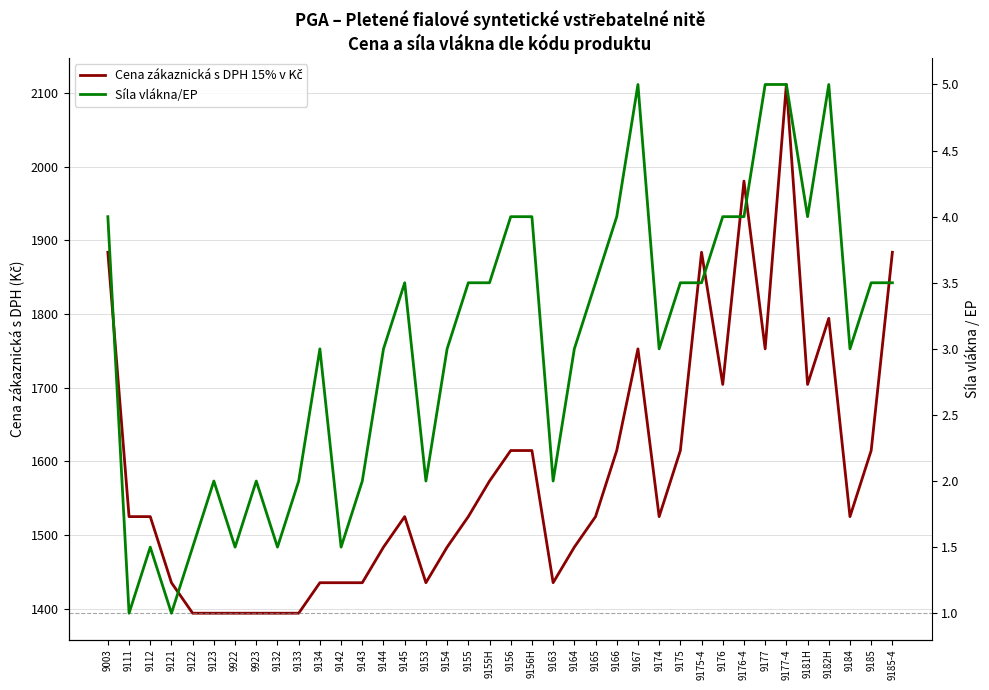

Reading left to right, list all the values displayed in this chart.

Cena zákaznická s DPH 15% v Kč: 9003=1883.7	9111=1524.9	9112=1524.9	9121=1435.2	9122=1393.8	9123=1393.8	9922=1393.8	9923=1393.8	9132=1393.8	9133=1393.8	9134=1435.2	9142=1435.2	9143=1435.2	9144=1483.5	9145=1524.9	9153=1435.2	9154=1483.5	9155=1524.9	9155H=1573.2	9156=1614.6	9156H=1614.6	9163=1435.2	9164=1483.5	9165=1524.9	9166=1614.6	9167=1752.6	9174=1524.9	9175=1614.6	9175-4=1883.7	9176=1704.3	9176-4=1980.3	9177=1752.6	9177-4=2111.4	9181H=1704.3	9182H=1794.0	9184=1524.9	9185=1614.6	9185-4=1883.7
Síla vlákna/EP: 9003=4.0	9111=1.0	9112=1.5	9121=1.0	9122=1.5	9123=2.0	9922=1.5	9923=2.0	9132=1.5	9133=2.0	9134=3.0	9142=1.5	9143=2.0	9144=3.0	9145=3.5	9153=2.0	9154=3.0	9155=3.5	9155H=3.5	9156=4.0	9156H=4.0	9163=2.0	9164=3.0	9165=3.5	9166=4.0	9167=5.0	9174=3.0	9175=3.5	9175-4=3.5	9176=4.0	9176-4=4.0	9177=5.0	9177-4=5.0	9181H=4.0	9182H=5.0	9184=3.0	9185=3.5	9185-4=3.5